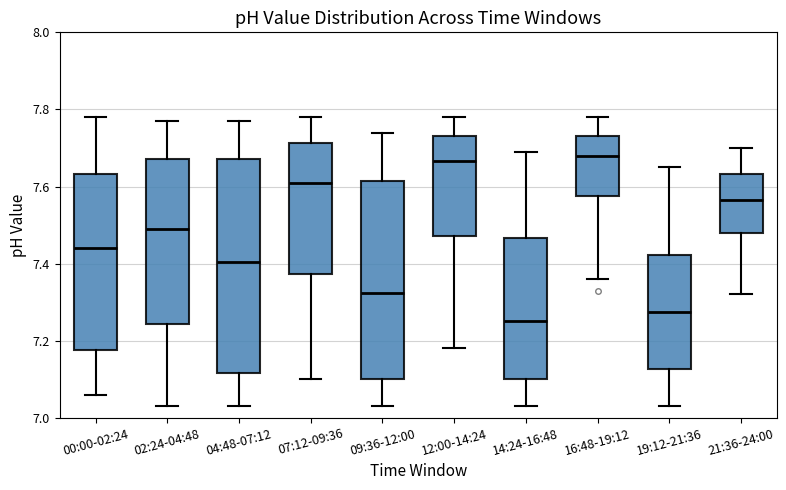

Reading left to right, read every box against the y-axis: the position of its median line, the range the box covers, and the ends of its whiskers. The values are not printed on the chart, so give them approximately, as read against the axis.

00:00-02:24: median 7.44, box 7.18 to 7.64, whiskers 7.06 to 7.78
02:24-04:48: median 7.50, box 7.24 to 7.68, whiskers 7.04 to 7.78
04:48-07:12: median 7.40, box 7.12 to 7.68, whiskers 7.04 to 7.78
07:12-09:36: median 7.62, box 7.38 to 7.72, whiskers 7.10 to 7.78
09:36-12:00: median 7.32, box 7.10 to 7.62, whiskers 7.04 to 7.74
12:00-14:24: median 7.66, box 7.48 to 7.74, whiskers 7.18 to 7.78
14:24-16:48: median 7.26, box 7.10 to 7.46, whiskers 7.04 to 7.70
16:48-19:12: median 7.68, box 7.58 to 7.74, whiskers 7.36 to 7.78
19:12-21:36: median 7.28, box 7.12 to 7.42, whiskers 7.04 to 7.66
21:36-24:00: median 7.56, box 7.48 to 7.64, whiskers 7.32 to 7.70